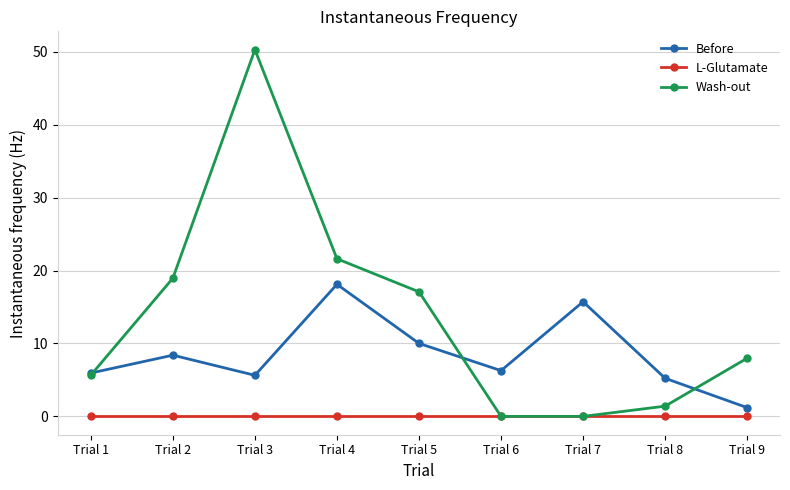

At how many categories does at least one series exceed 10?

5